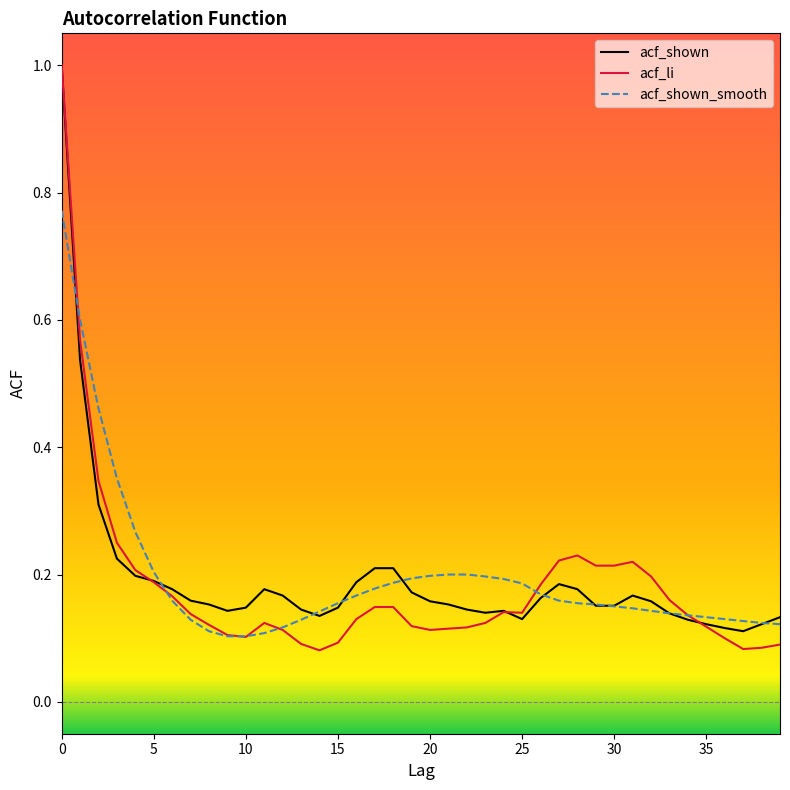

What is the maximum value shown in the chart?

1.0